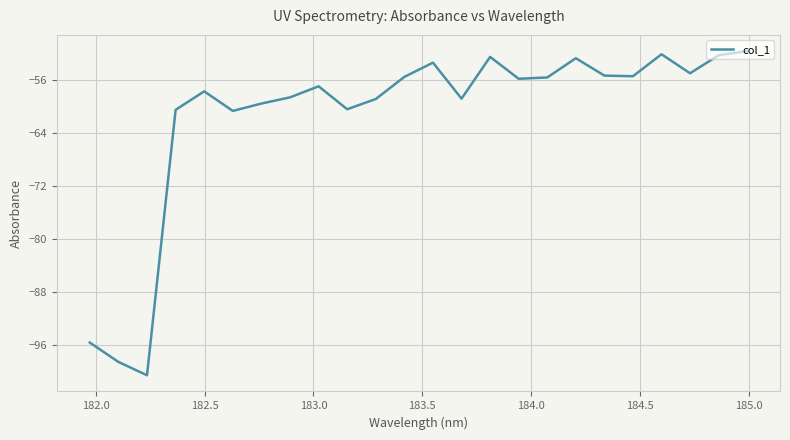

What is the greatest value displayed?

-51.7